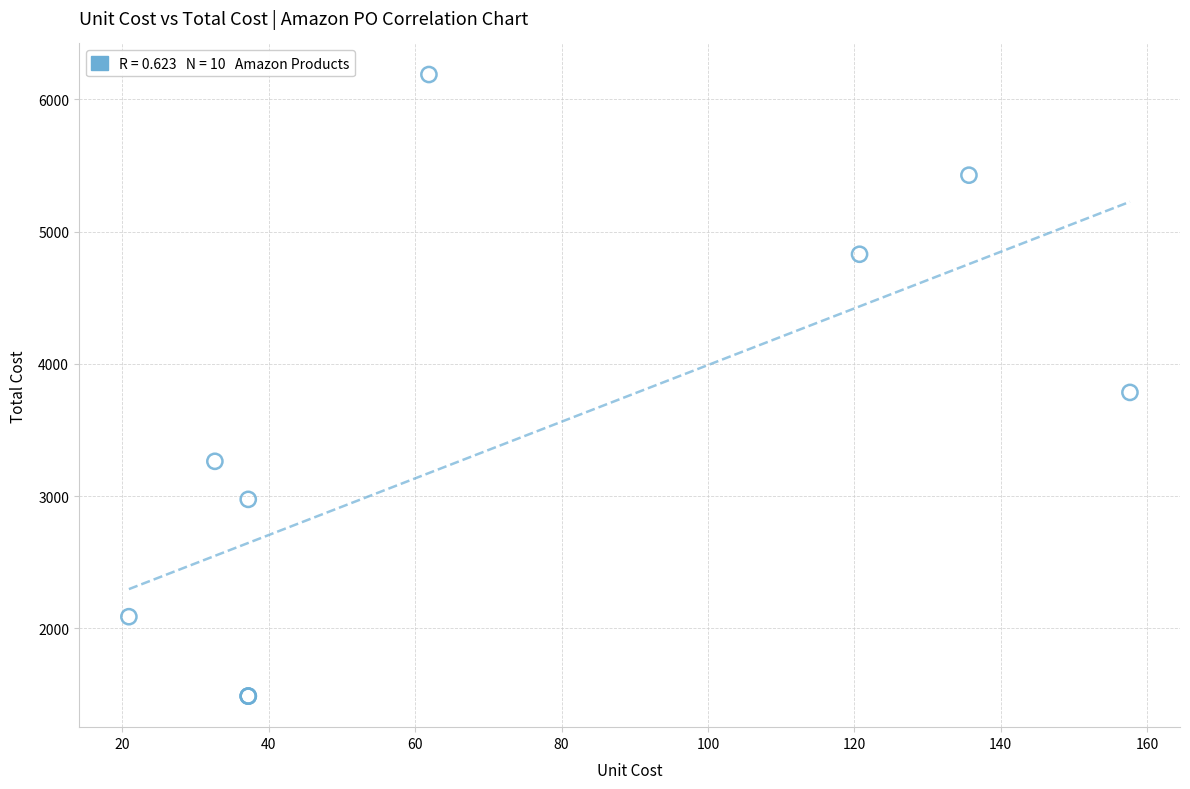

What Y value in the scatter plot is closest to 3837?

3784.1